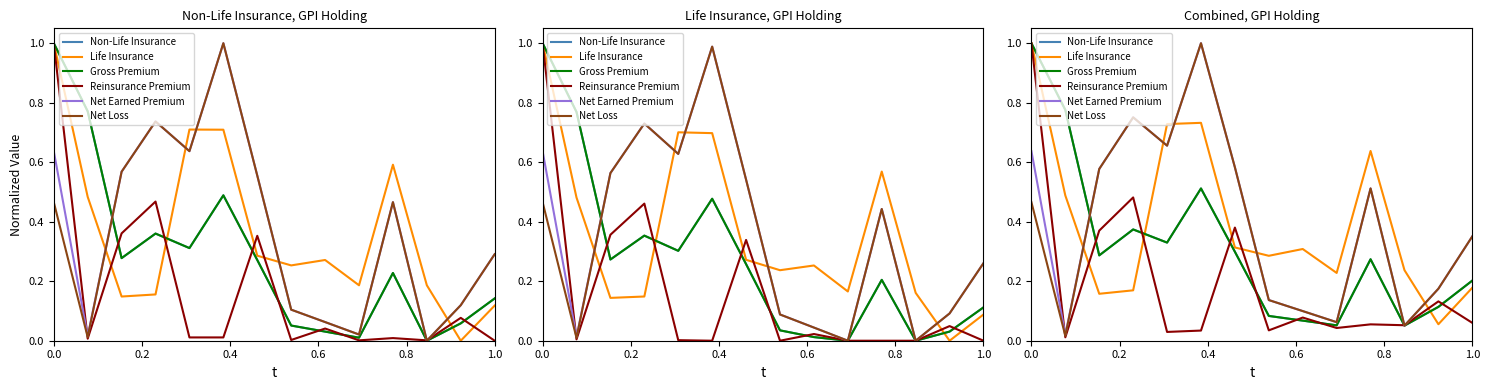

What position from the right is 0.2?

13